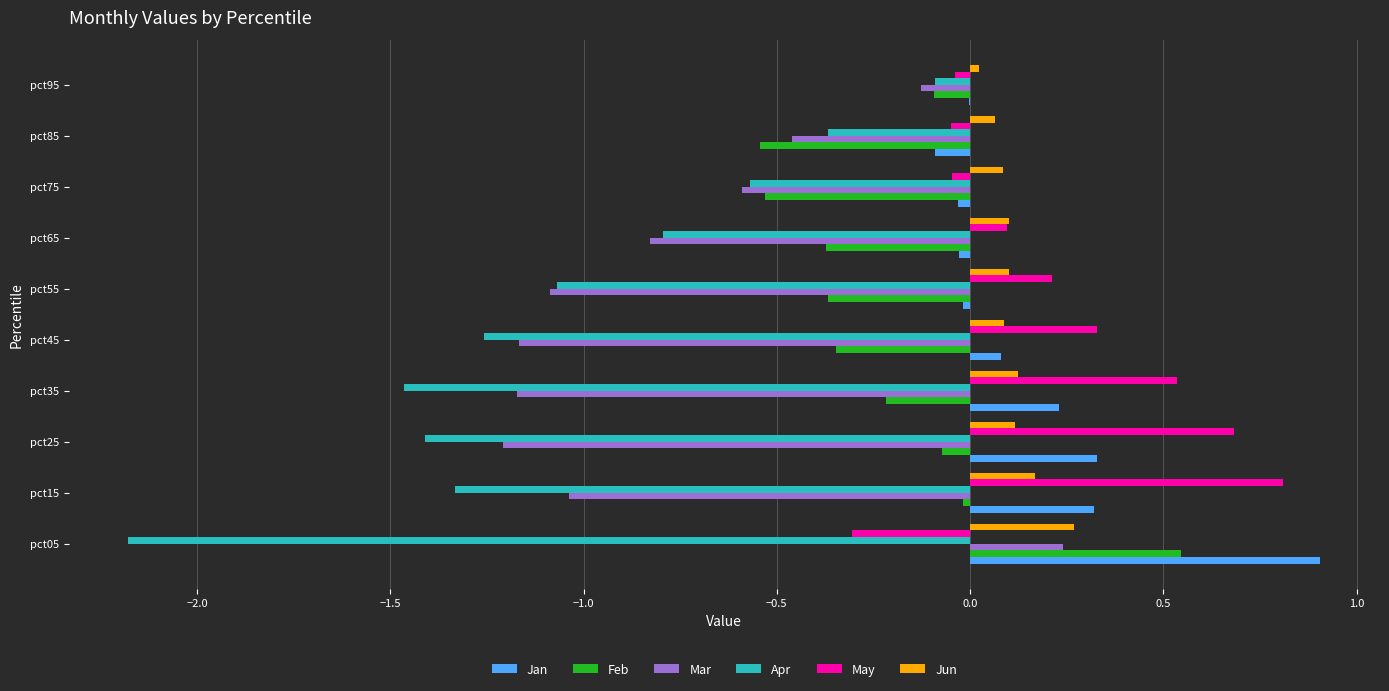

What is the maximum value shown in the chart?

0.9